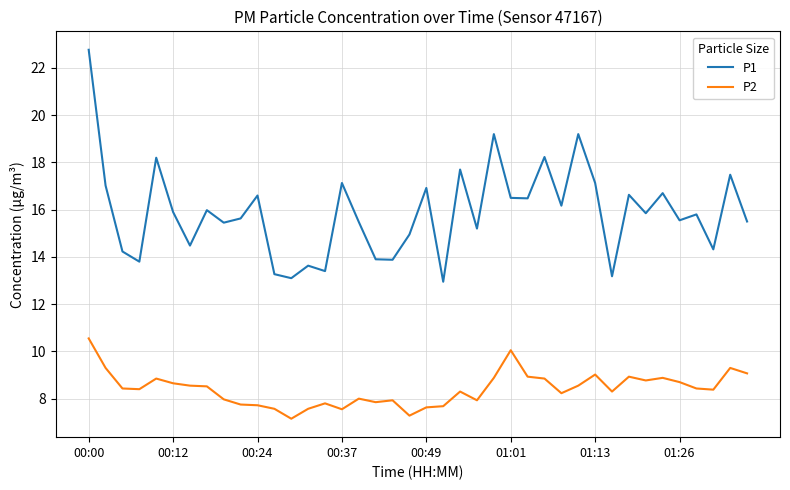

True or false: P1 has more than 1 interior local peaks.

True